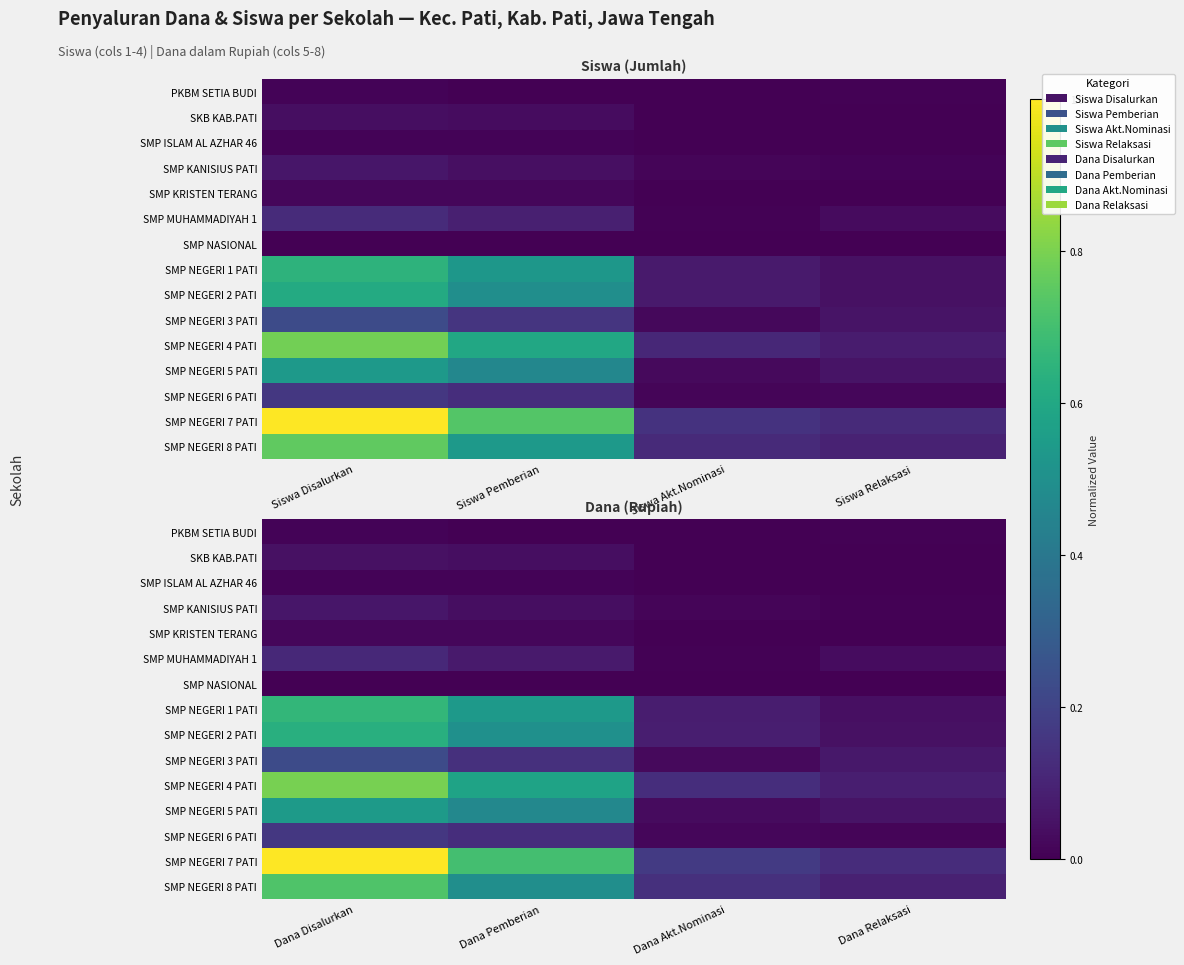

What is the total value across all series at Dana Akt.Nominasi?

0.7